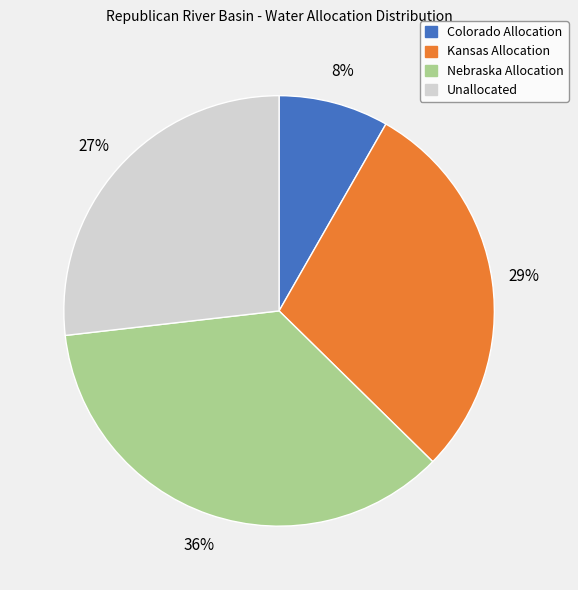

Do Kansas Allocation and Unallocated together represent more than half of the pie?

Yes